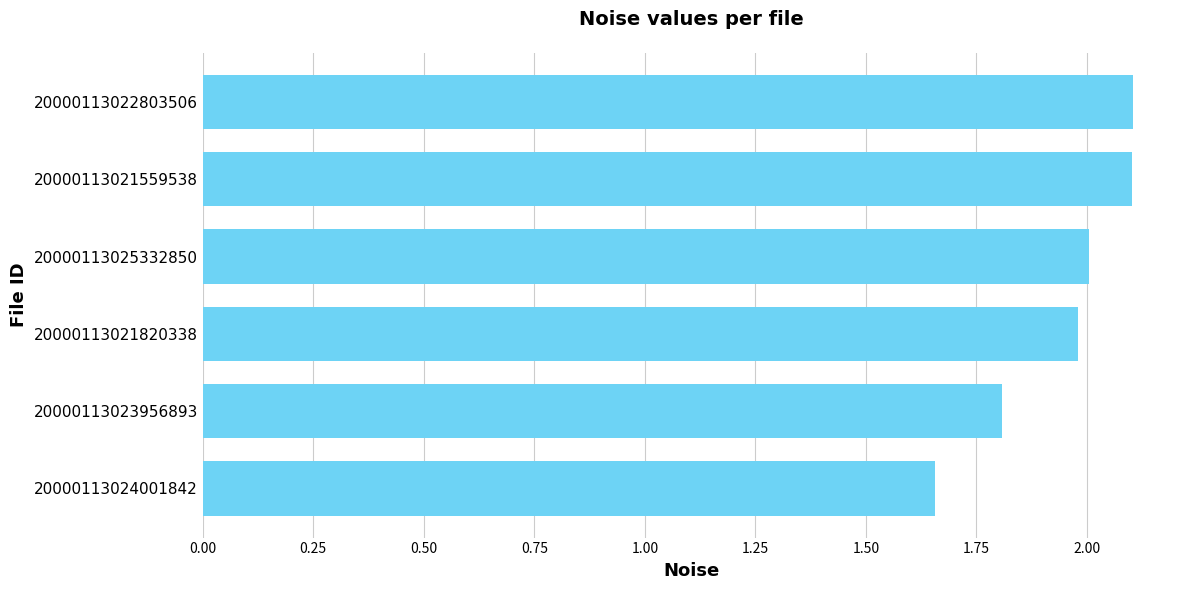

What is the maximum value shown in the chart?

2.1